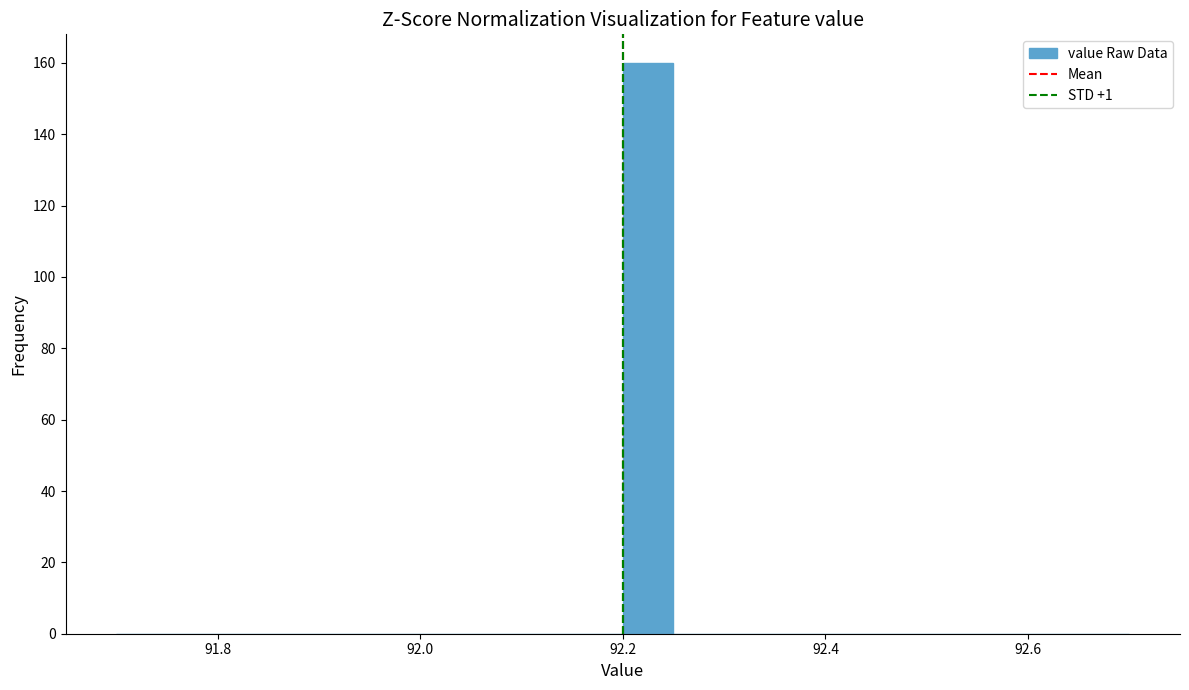

Around what value on the x-axis is the tallest bar? Give the approximate position of its centre, as read against the axis.

92.22